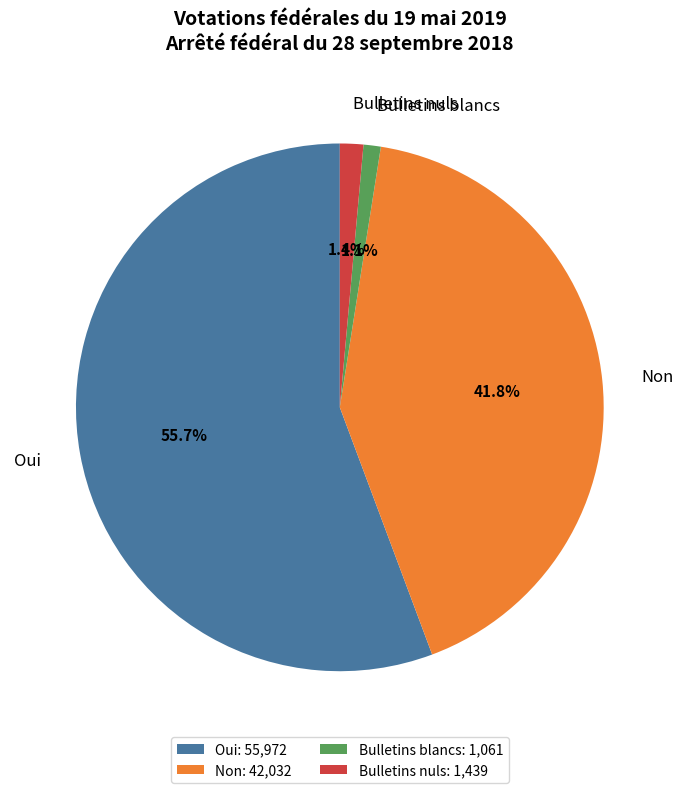

To the nearest percent, what portion does Bulletins nuls represent?

1%